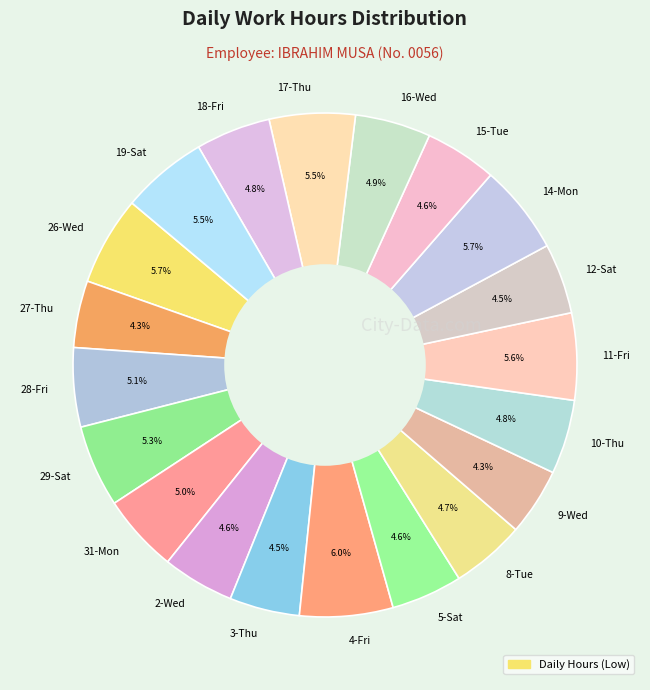

Which has a higher value, 14-Mon or 5-Sat?

14-Mon